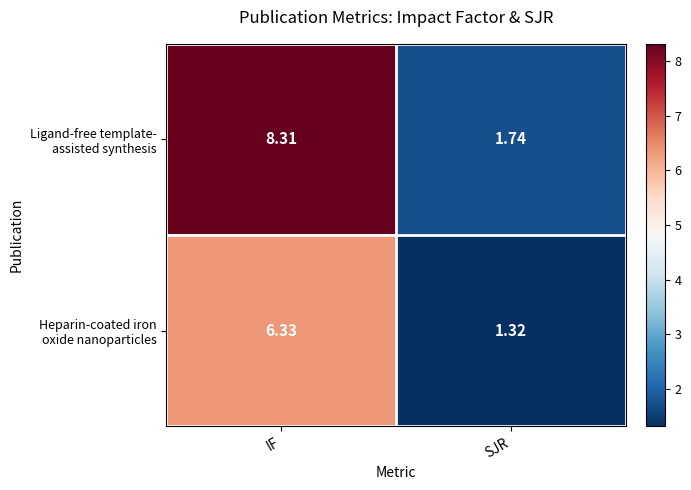

Which label corresponds to the smallest value in the chart?

SJR